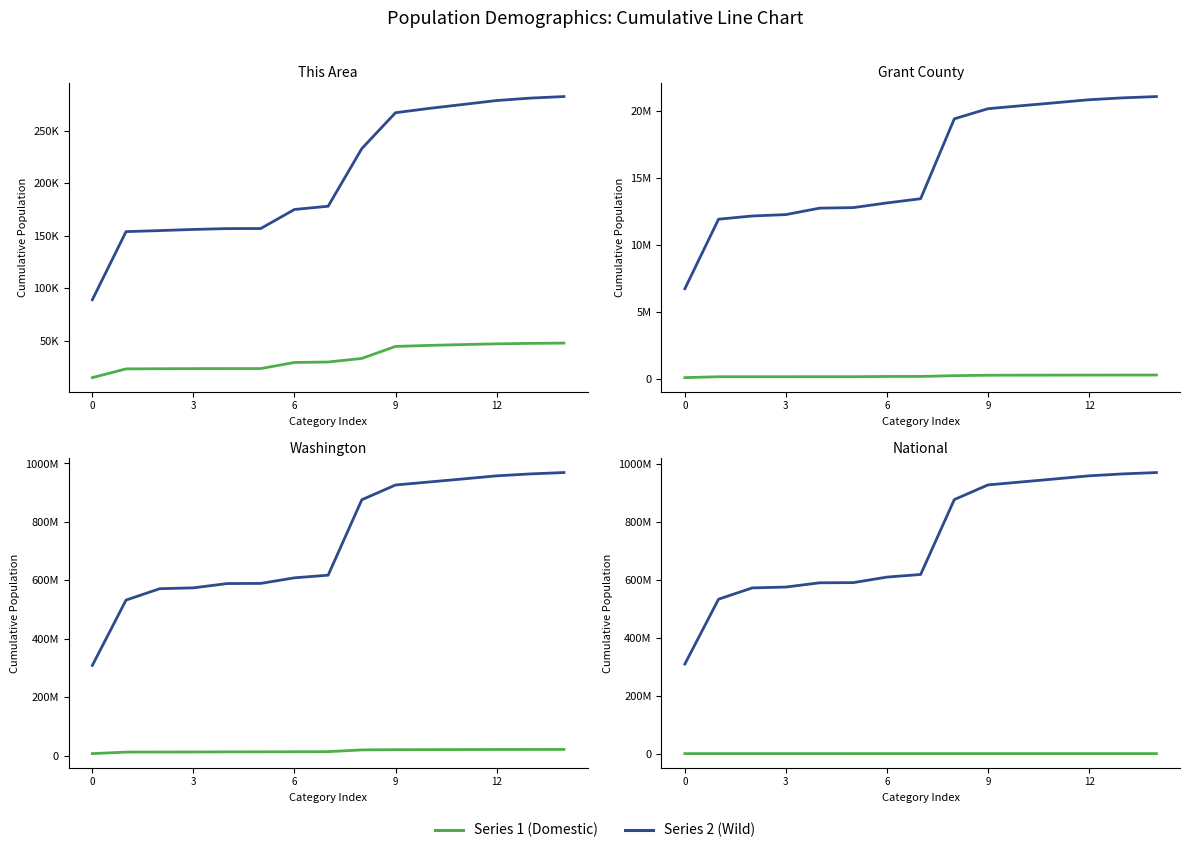

What is the value of the This Area point at the 1st from the left?

14870